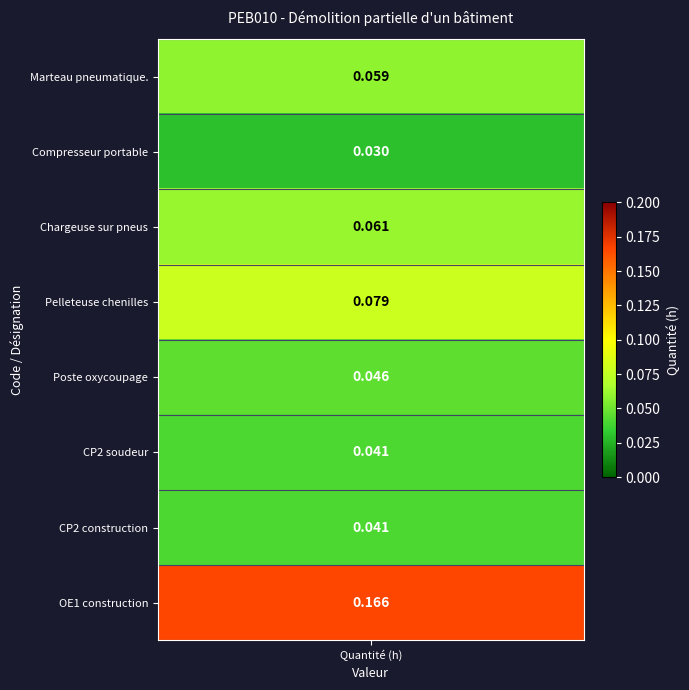

What is the average value?

0.1